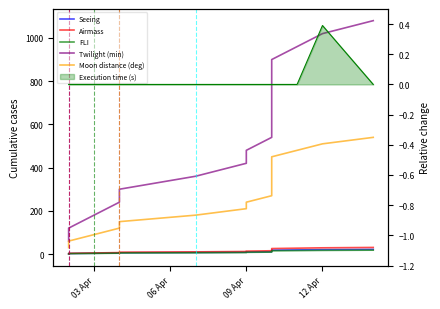

Count the number of data series in this chart.

6